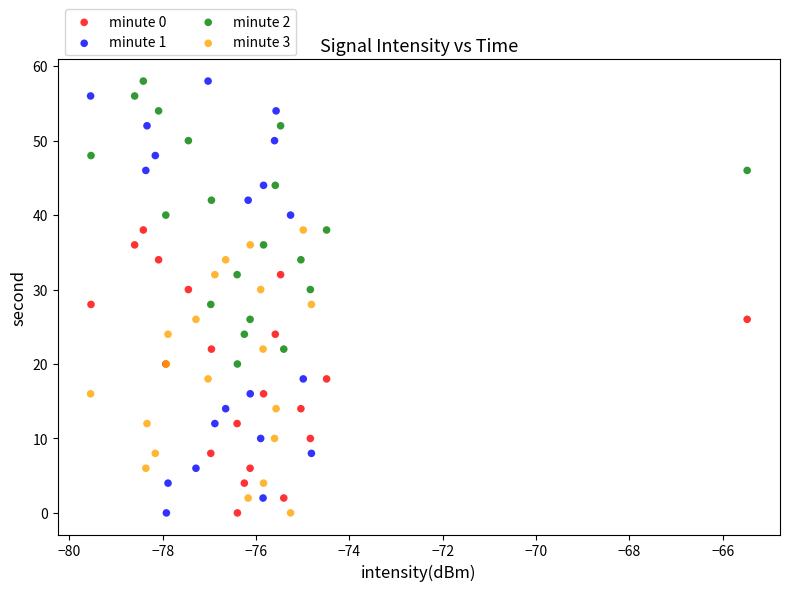

Which series has the widest spread of Y values?

minute 1